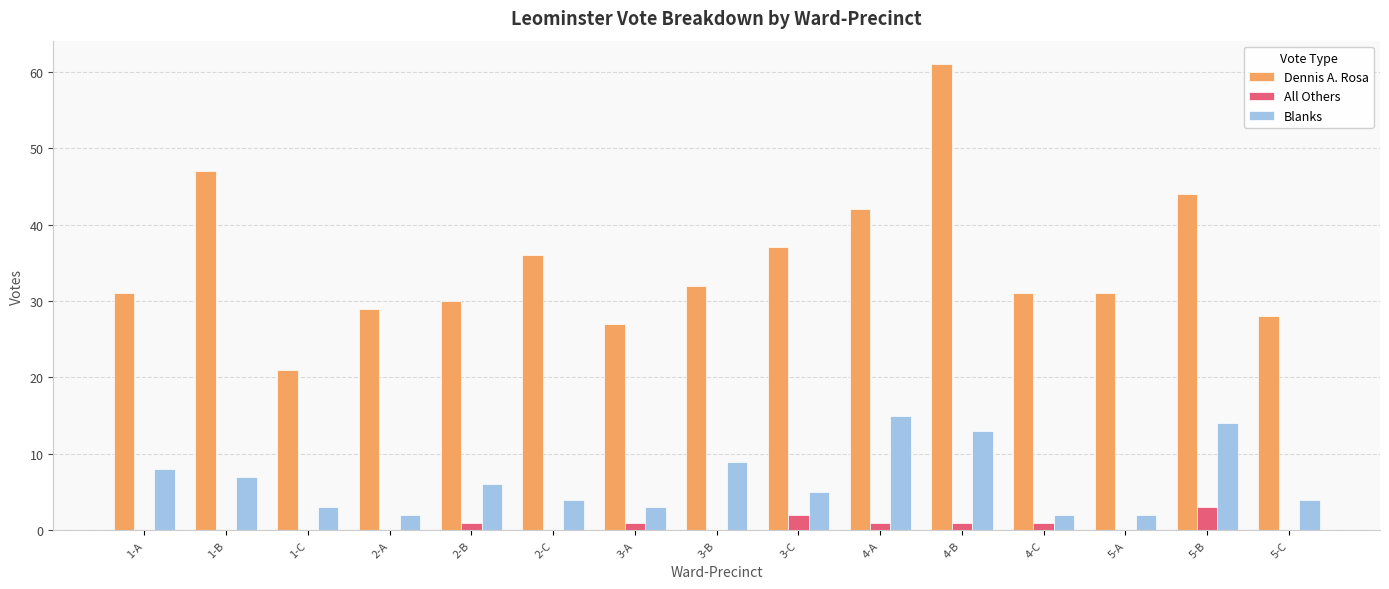

Which label corresponds to the largest value in the chart?

4-B